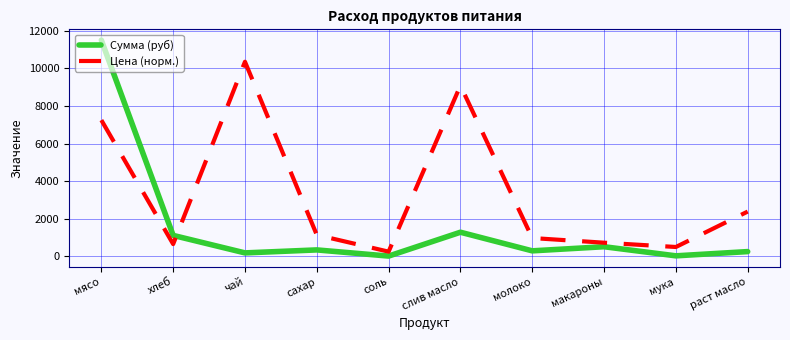

At раст масло, list the series in order from smallest to largest.

Сумма (руб), Цена (норм.)